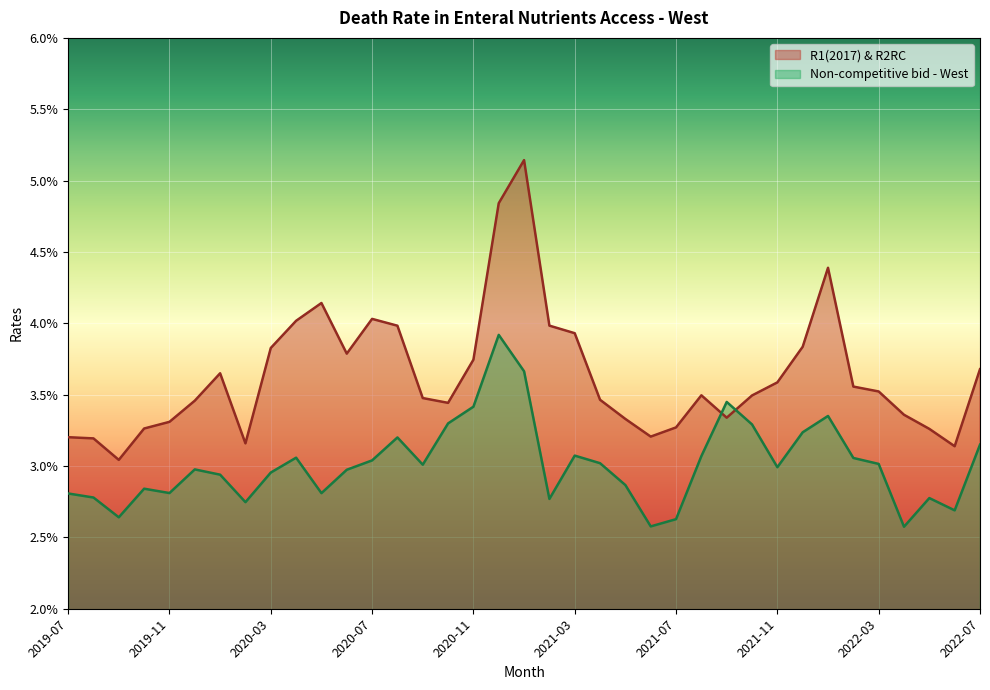

True or false: Non-competitive bid - West has a value of 0.0 at 2020-08.

False